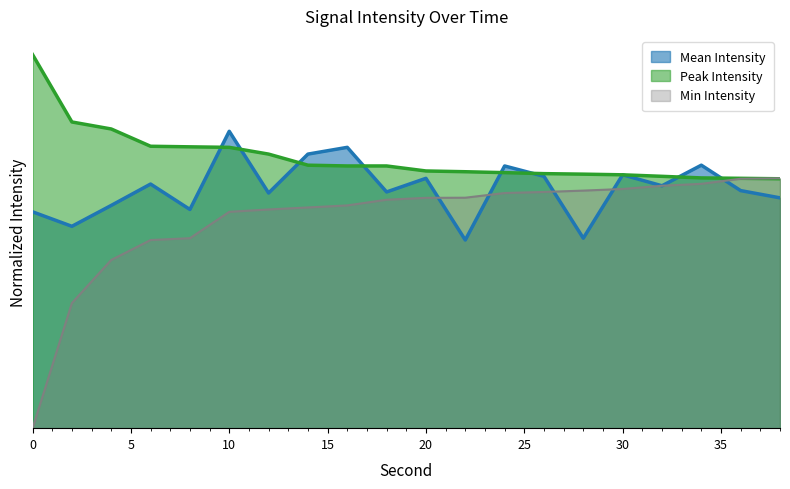

What is the difference between the maximum and second lowest values in the Mean Intensity series?

0.3